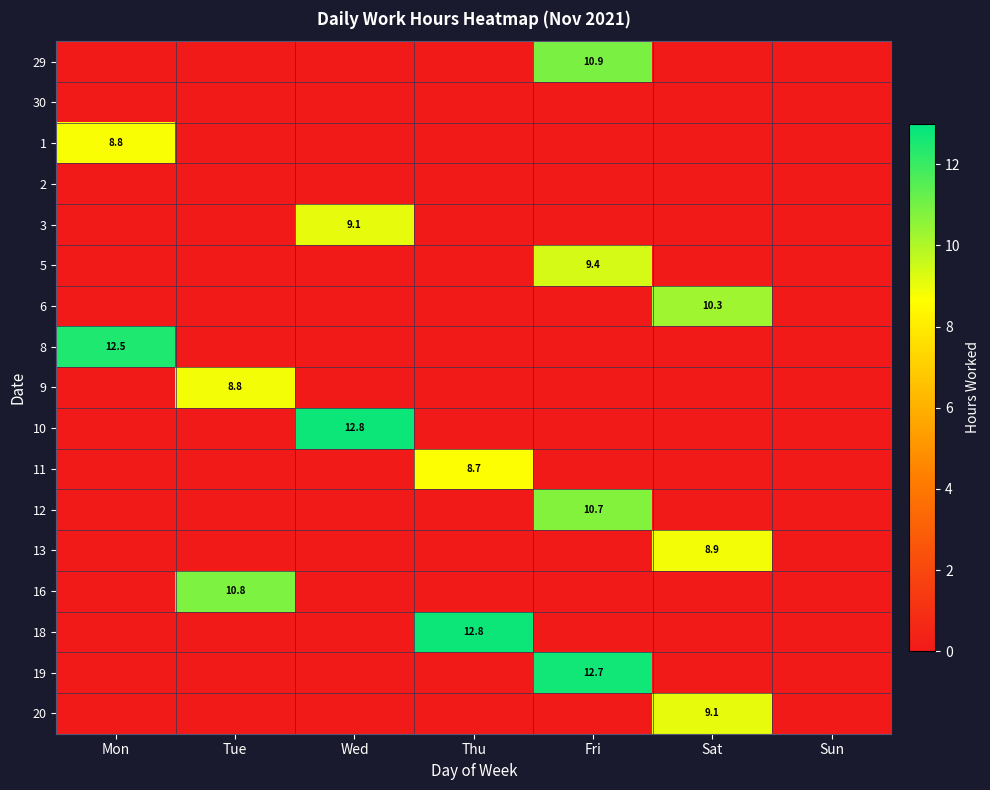

True or false: 19 has a value of 7.6 at Wed.

False